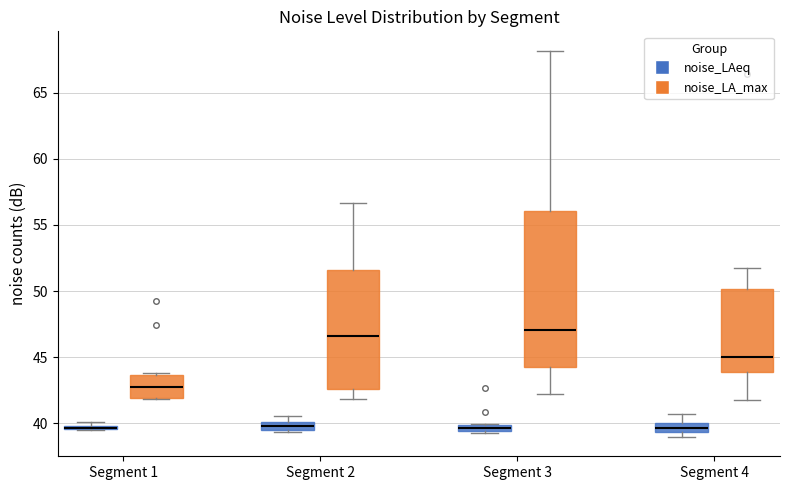

Which box is the tallest, from its lower edge to its upper edge?

Segment 3 (noise_LA_max)